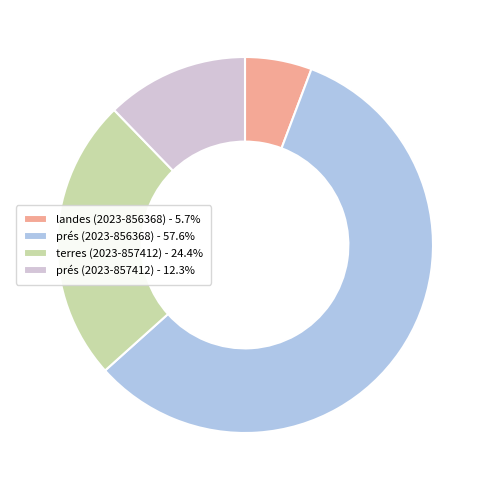

Does any single category account for the majority?

Yes